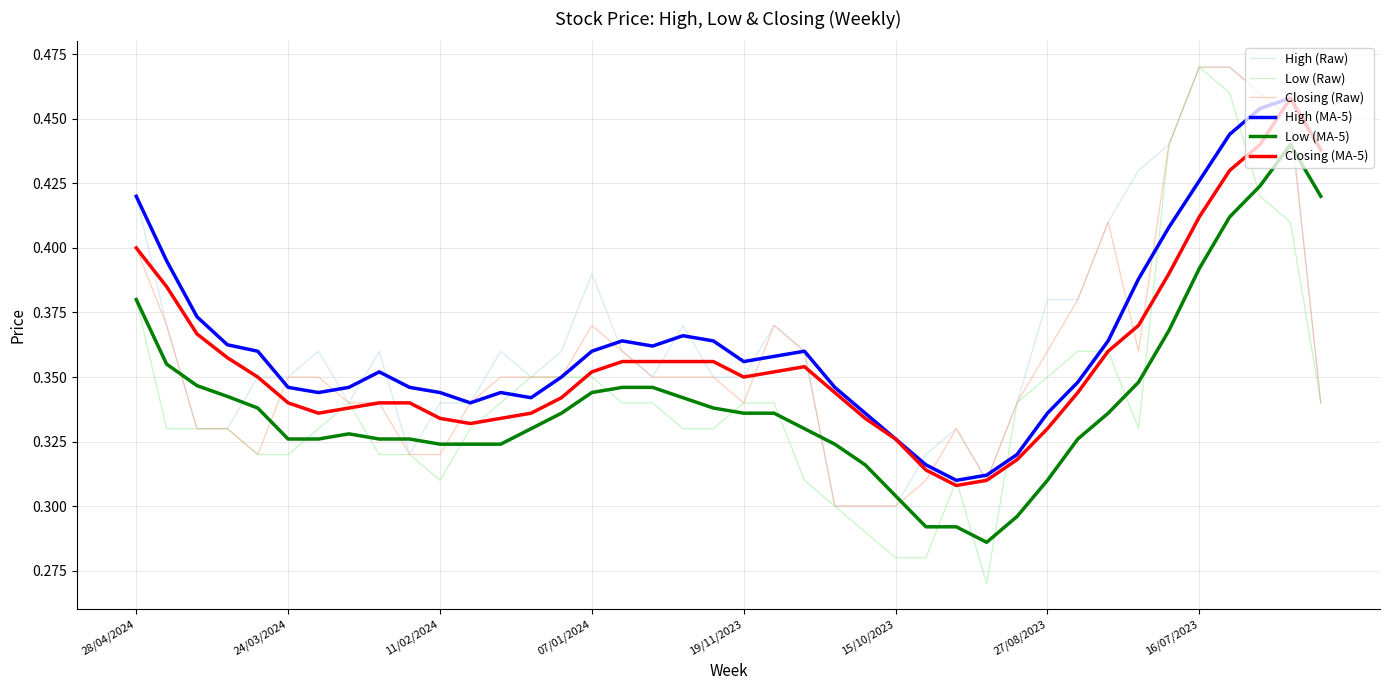

Which series has the widest spread of values?

Low (Raw)